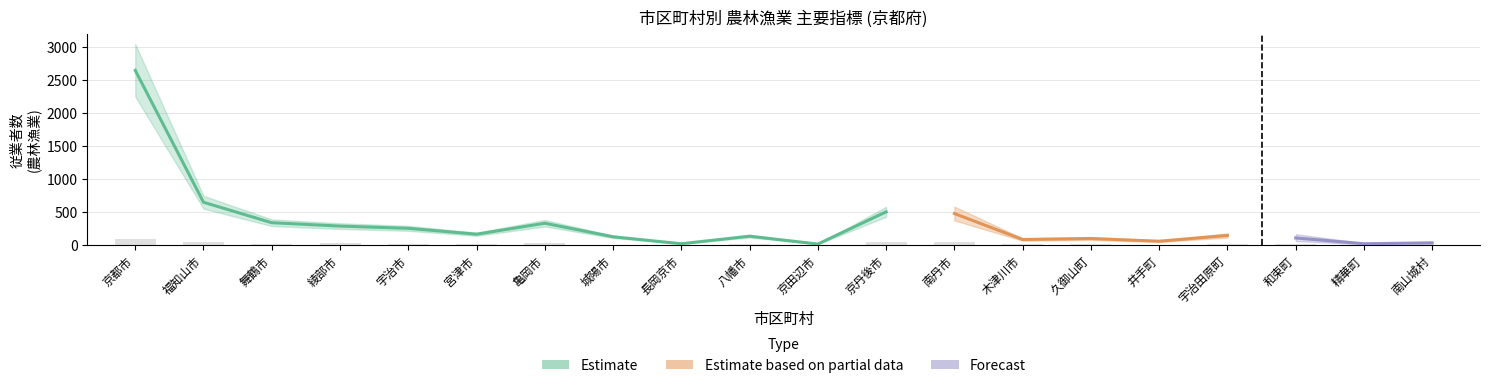

Which has a higher value, 木津川市 or 宮津市?

宮津市